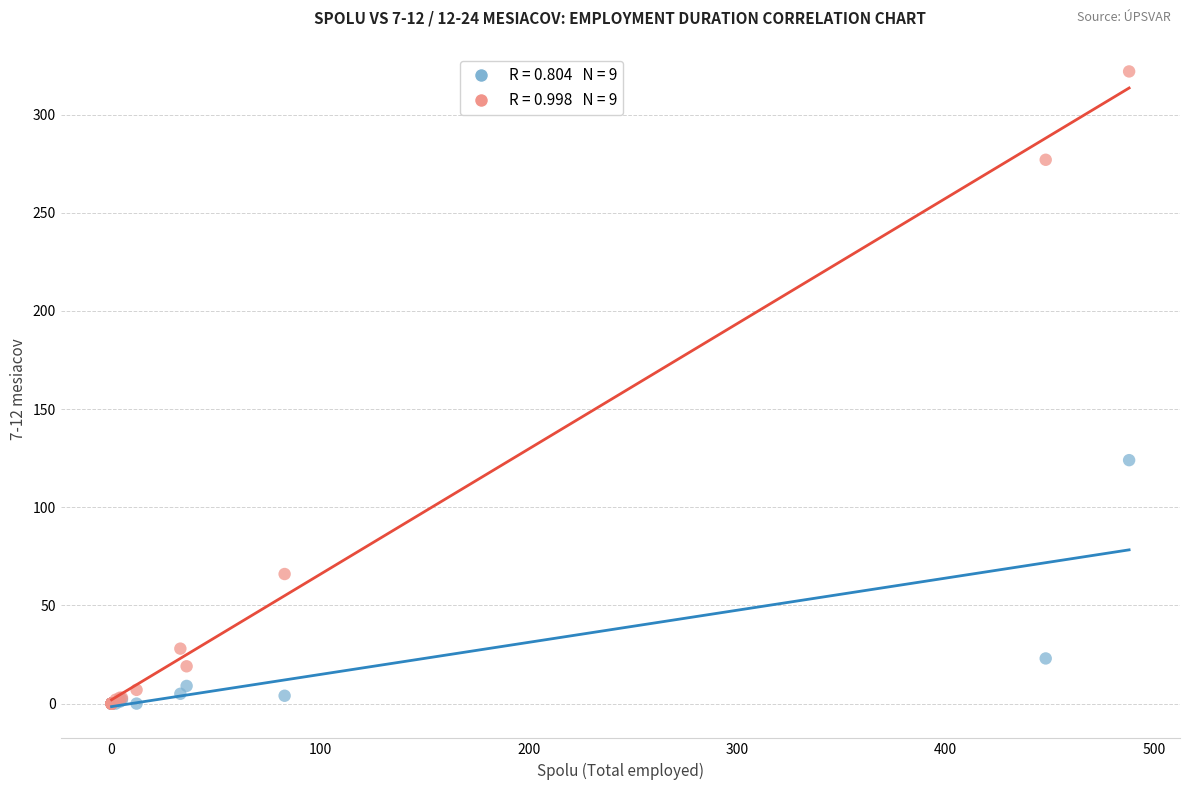

Across all series, what Y value is closest to 161?

124